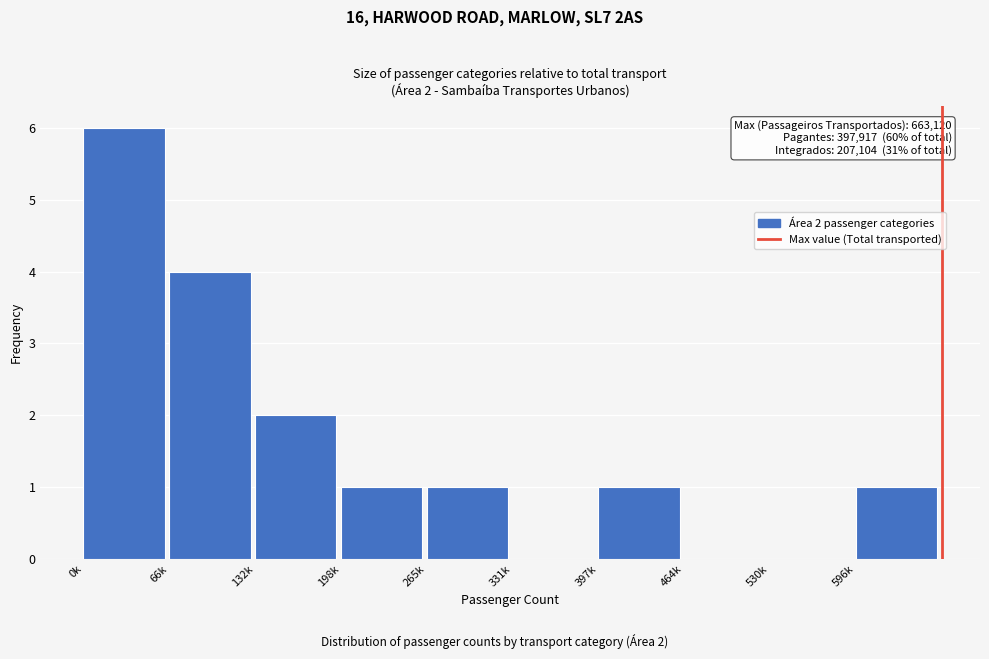

Reading left to right, list all the values displayed in this chart.

0k=6	66k=4	132k=2	198k=1	265k=1	331k=0	397k=1	464k=0	530k=0	596k=1